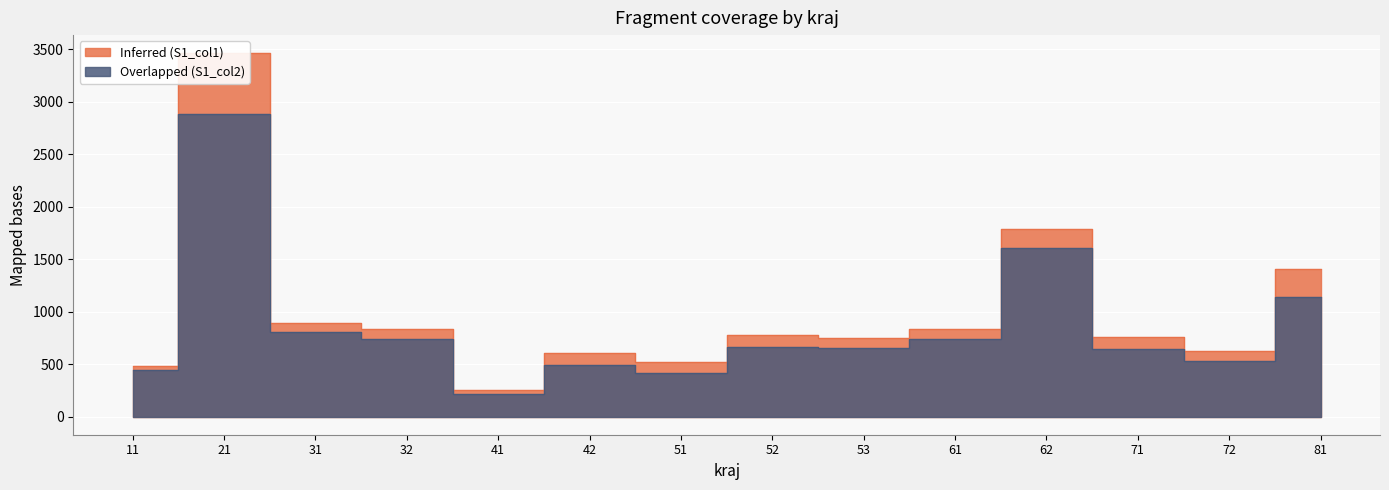

Which category has the lowest value across all series?

41